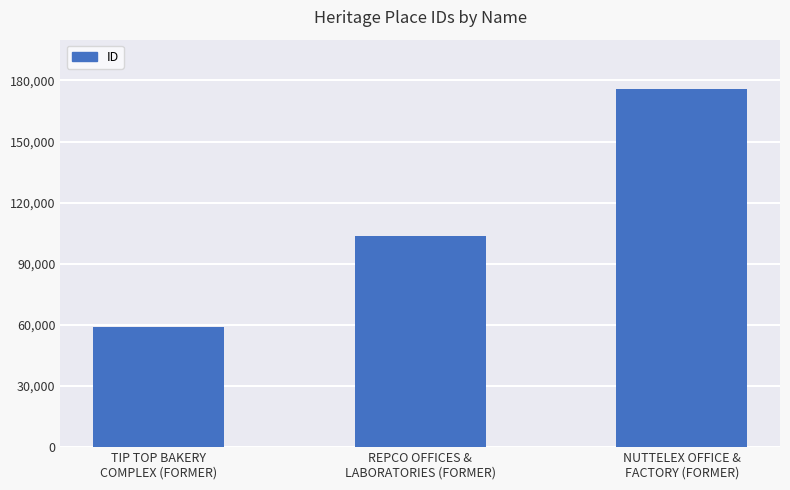

The value at NUTTELEX OFFICE &
FACTORY (FORMER) is 175767. True or false?

True